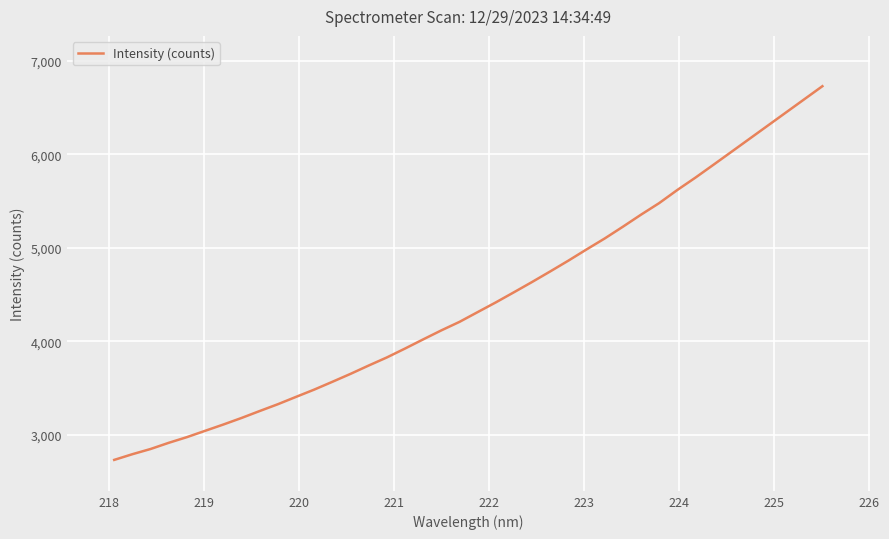

True or false: the data has more than 0 interior local peaks.

False